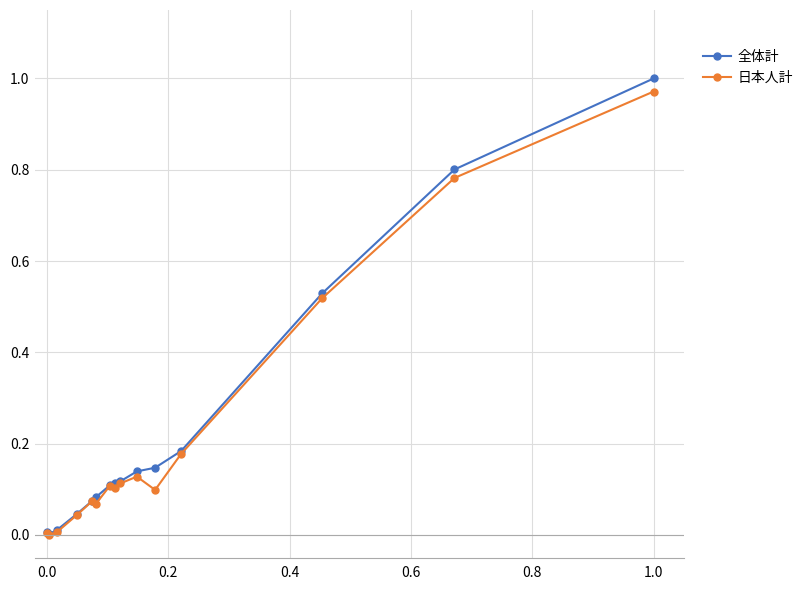

List the series in order of their overall mean, lowest first.

日本人計, 全体計